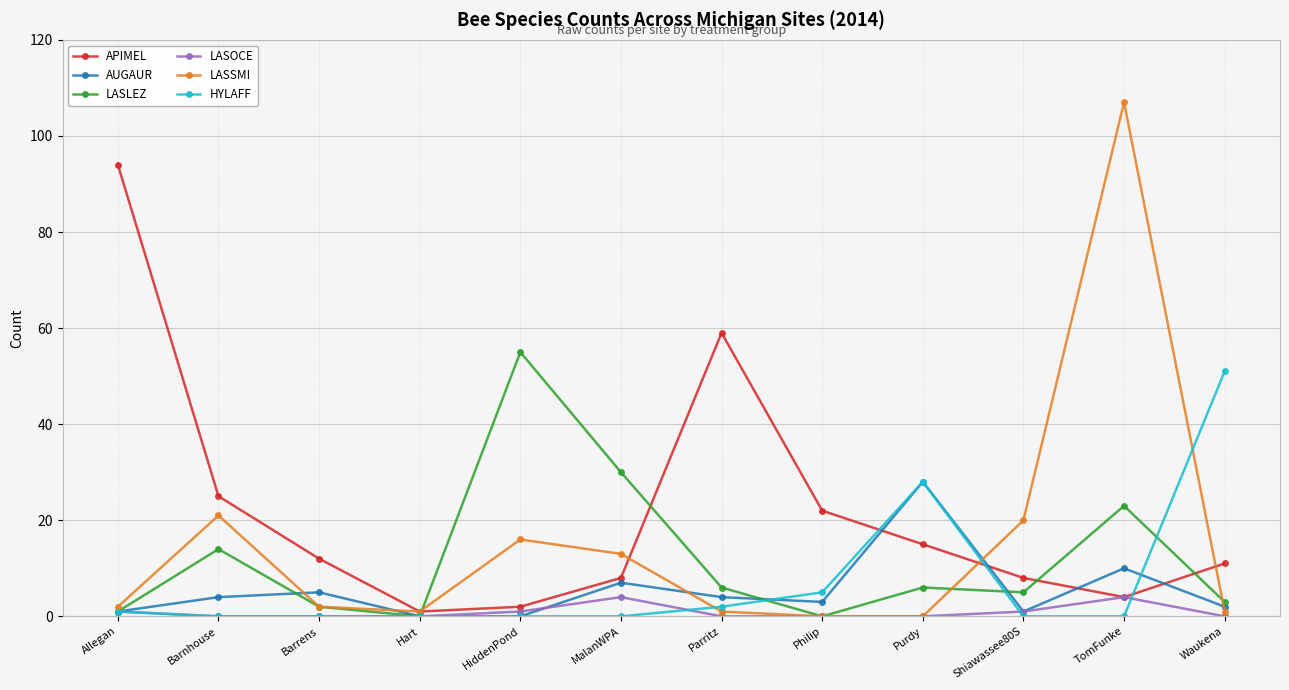

What is the sum of the HYLAFF values at Hart and Philip?

5